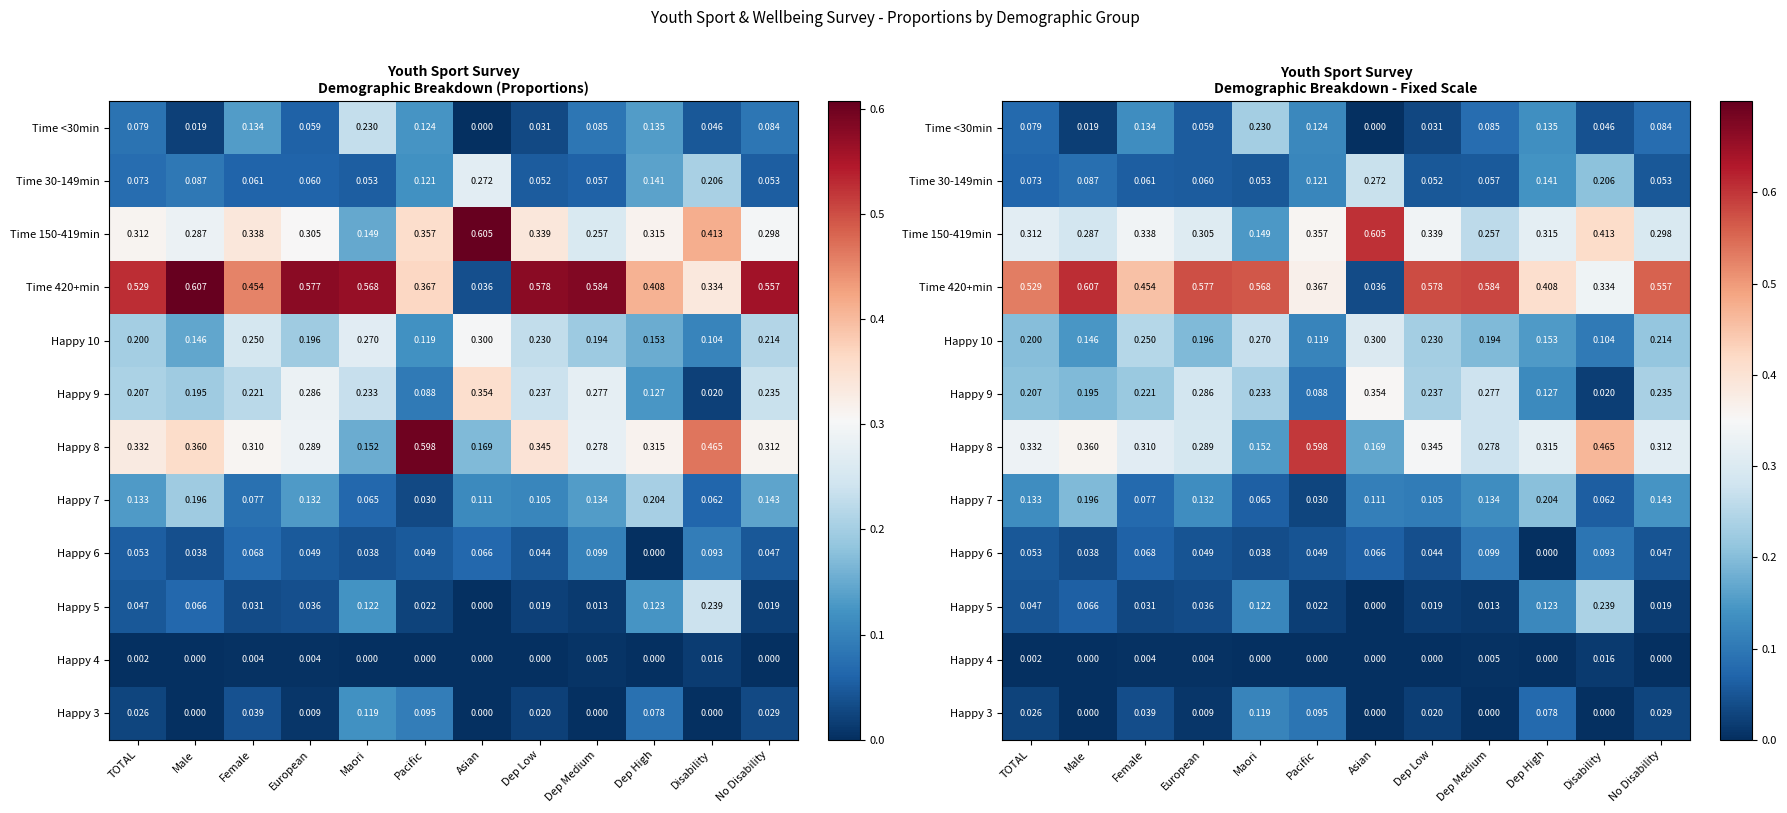

Rank the categories by Happy 9 value from highest to lowest.

Asian, European, Dep Medium, Dep Low, No Disability, Maori, Female, TOTAL, Male, Dep High, Pacific, Disability